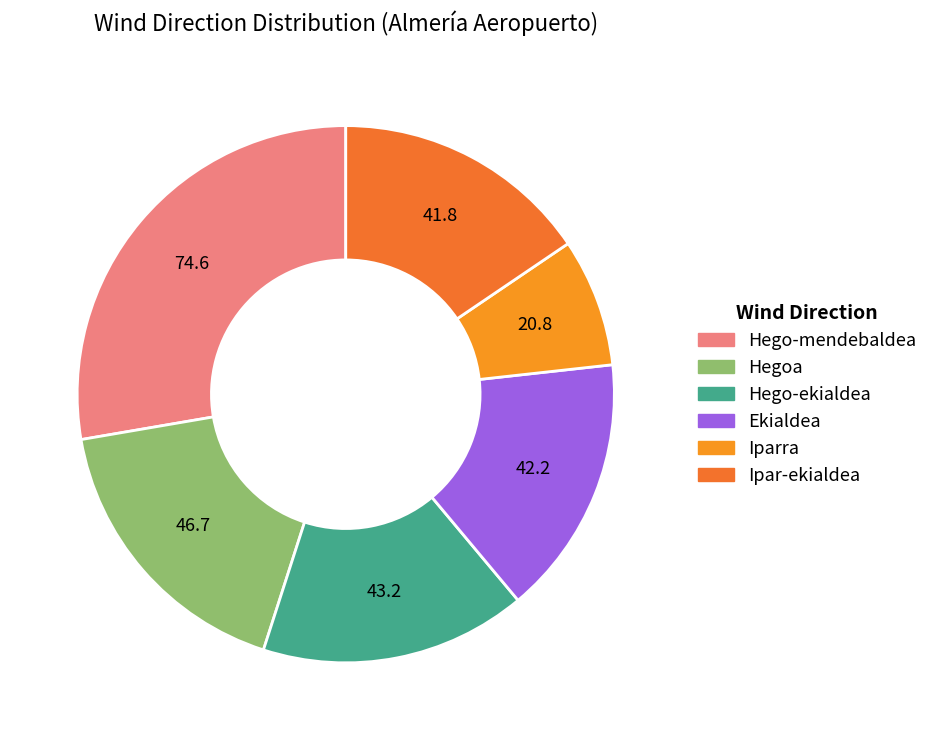

How many slices are in this pie chart?

6